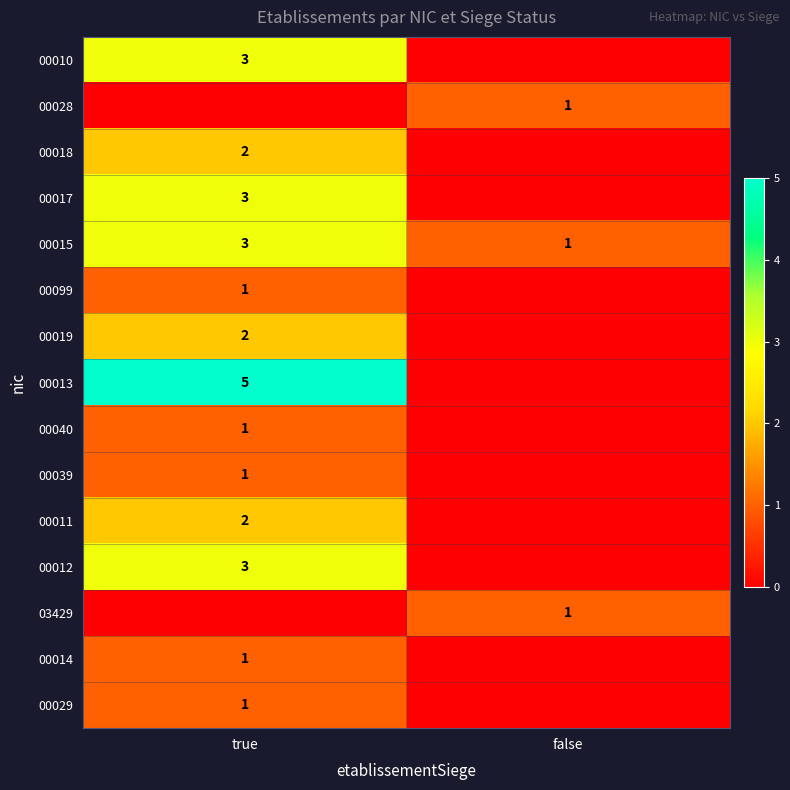

True or false: 00029 has a value of 1 at true.

True